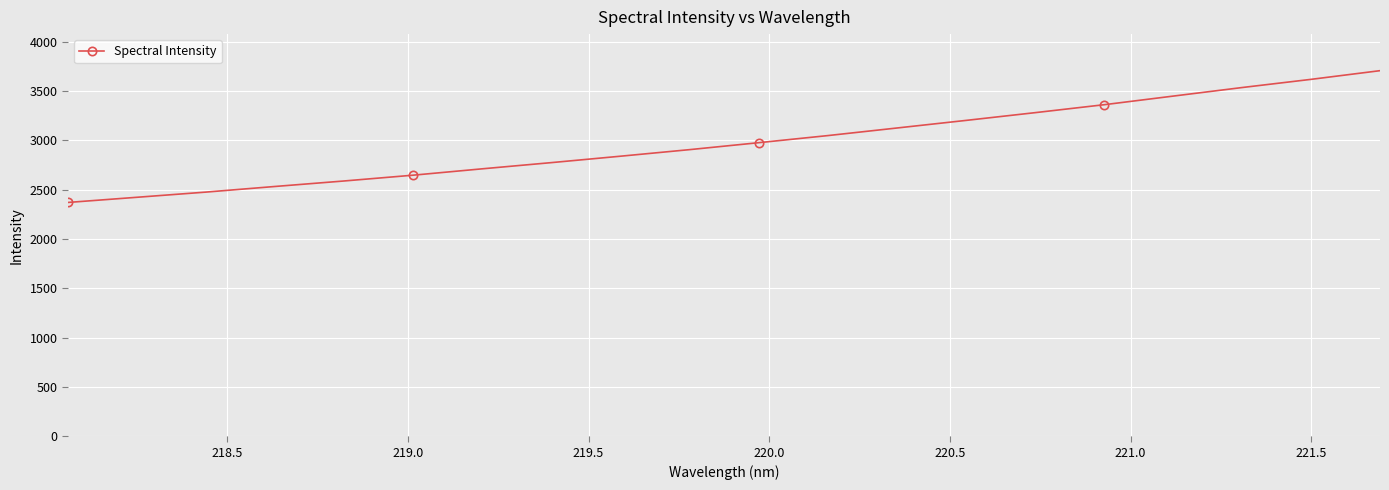

What is the greatest value displayed?

3707.9